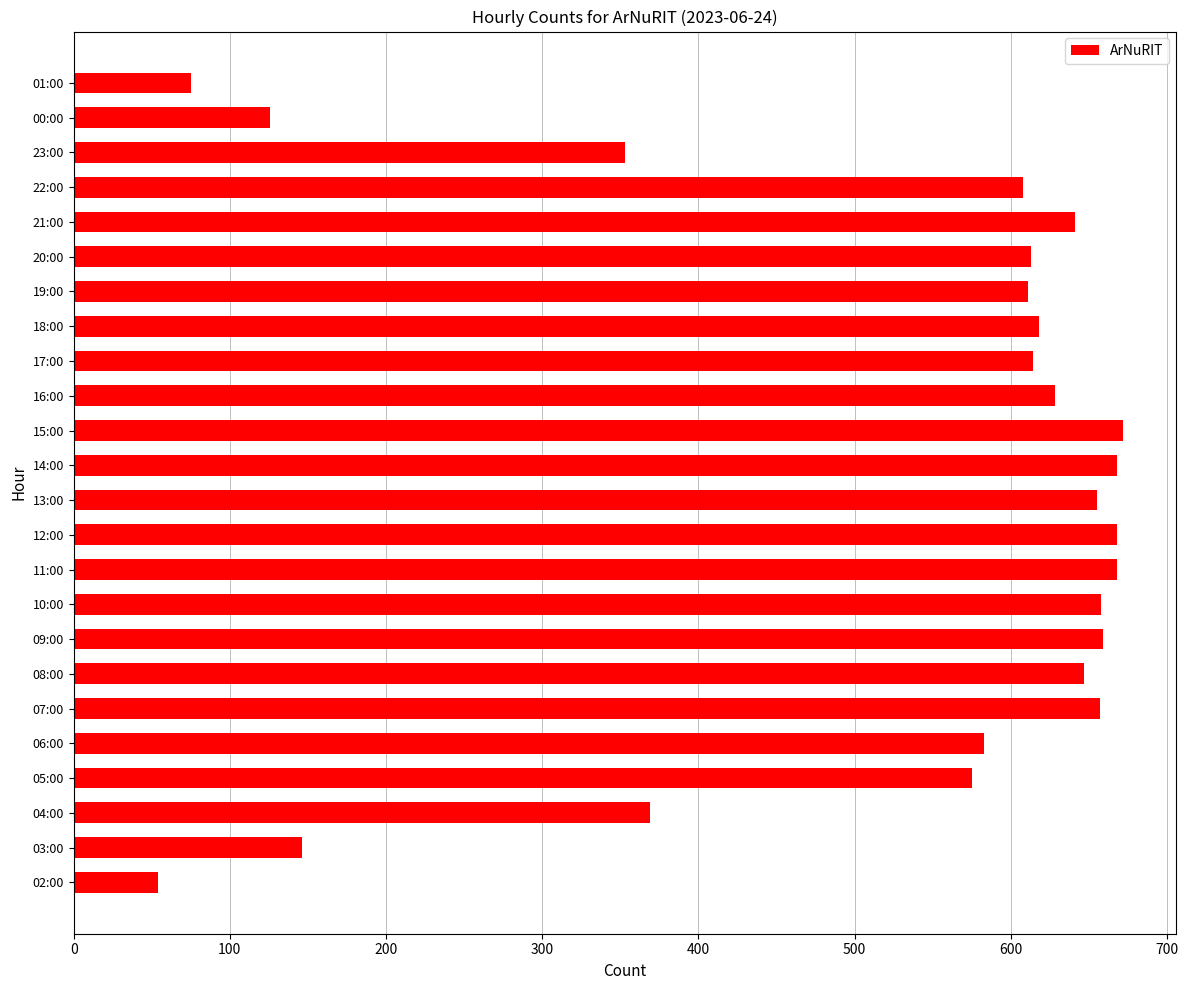

Is it true that the value at 13:00 is 864?

False